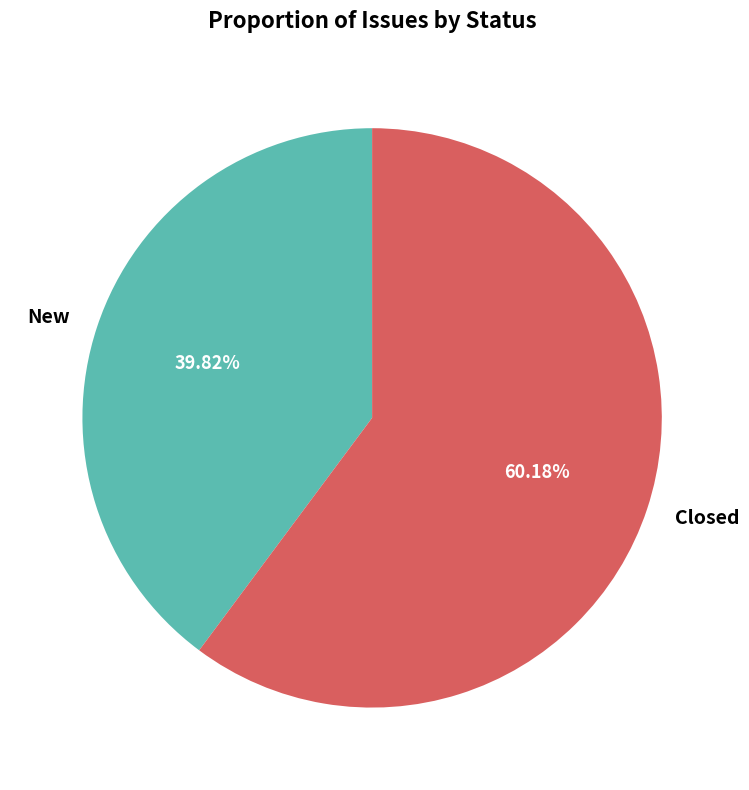

How many segments does this pie chart have?

2